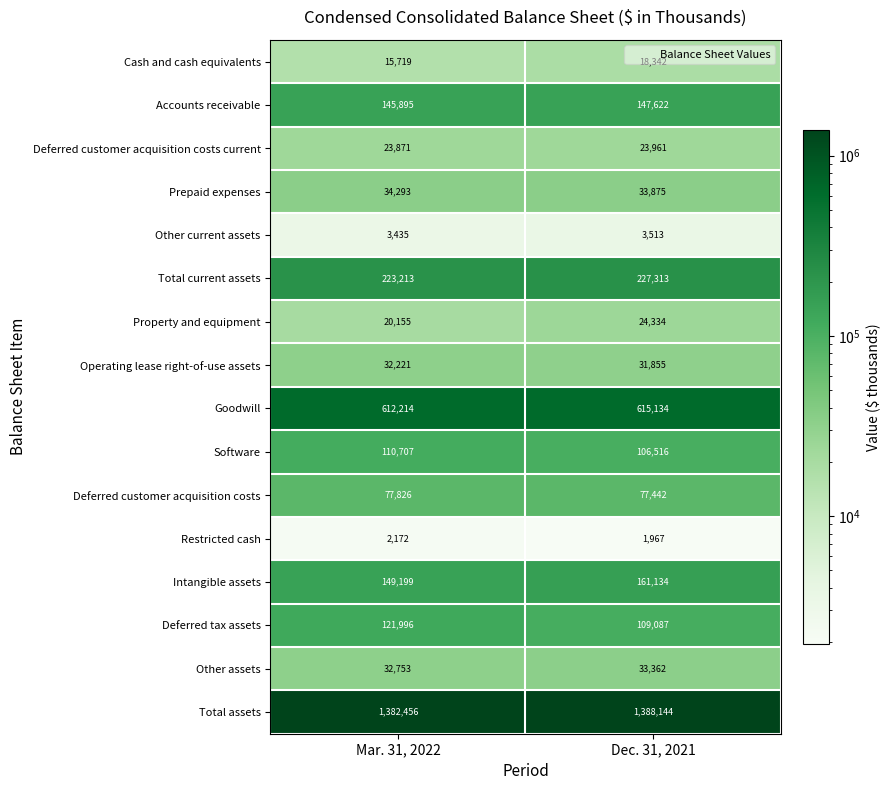

Which series has the widest spread of values?

Deferred tax assets